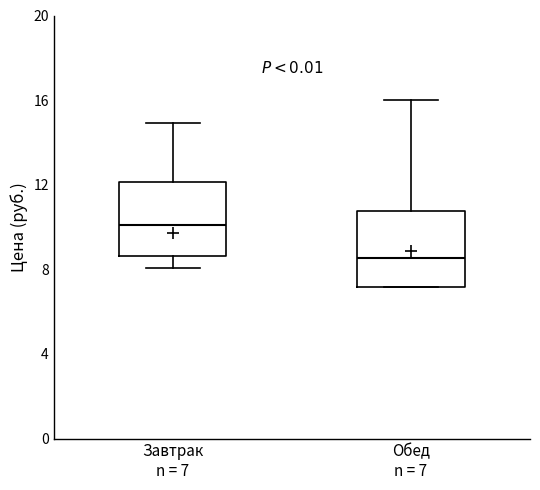

Where is the upper edge of the box for Обед n = 7 on the y-axis? The values are not printed on the chart, so give them approximately, as read against the axis.

11.0